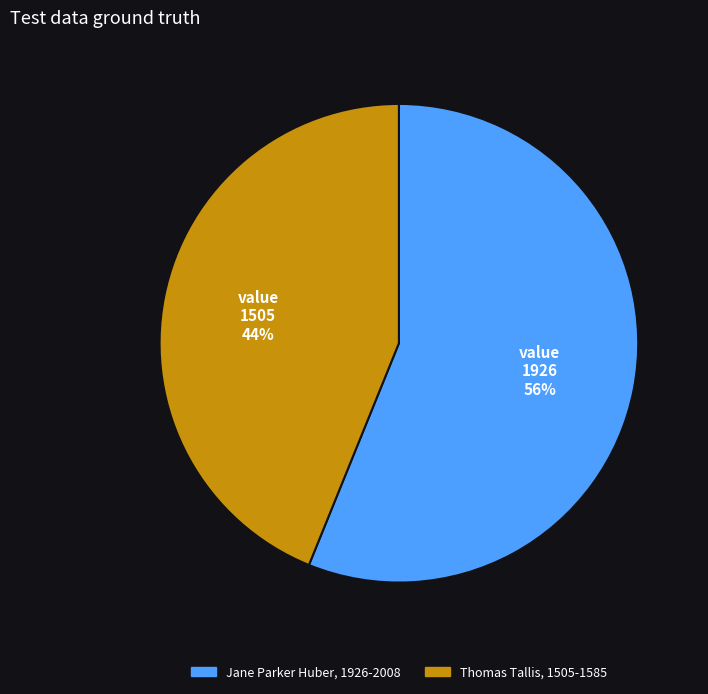

What percentage is the Thomas Tallis, 1505-1585 slice, to the nearest percent?

44%